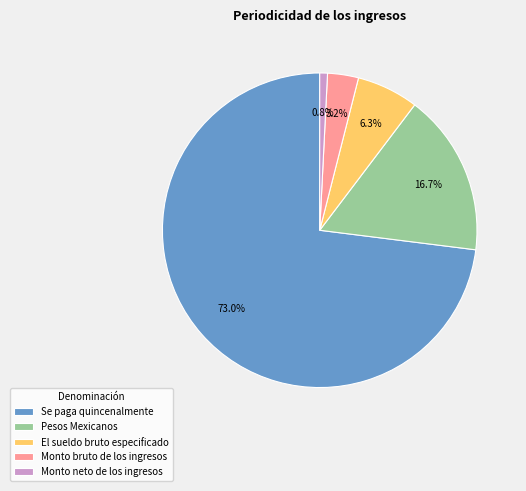

Combined, do Pesos Mexicanos and El sueldo bruto especificado account for over 50%?

No